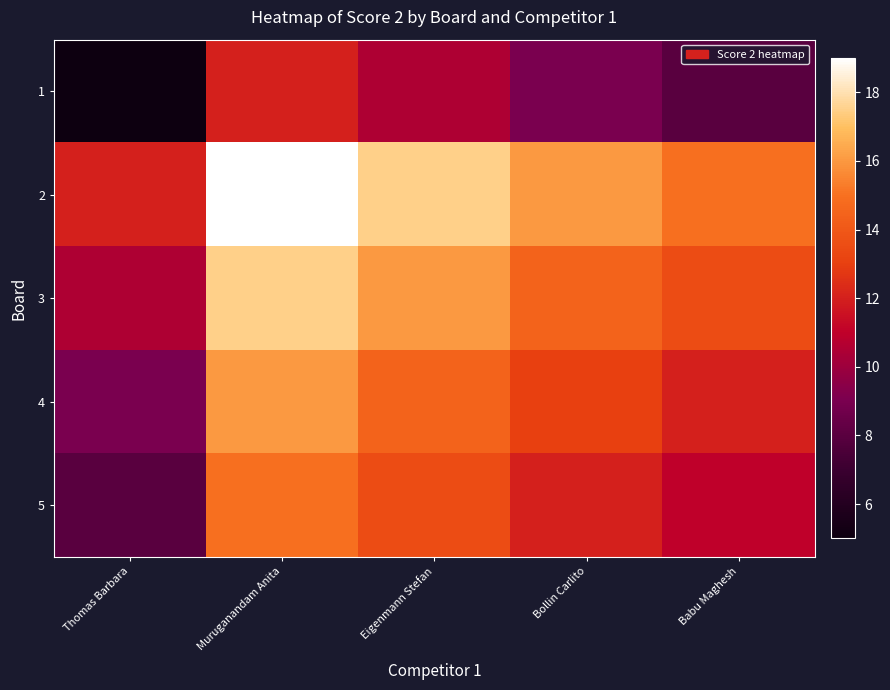

Reading left to right, extract all data points from this chart.

1: Thomas Barbara=5.0	Muruganandam Anita=12.0	Eigenmann Stefan=10.5	Bollin Carlito=9.0	Babu Maghesh=8.0
2: Thomas Barbara=12.0	Muruganandam Anita=19.0	Eigenmann Stefan=17.5	Bollin Carlito=16.0	Babu Maghesh=15.0
3: Thomas Barbara=10.5	Muruganandam Anita=17.5	Eigenmann Stefan=16.0	Bollin Carlito=14.5	Babu Maghesh=13.5
4: Thomas Barbara=9.0	Muruganandam Anita=16.0	Eigenmann Stefan=14.5	Bollin Carlito=13.0	Babu Maghesh=12.0
5: Thomas Barbara=8.0	Muruganandam Anita=15.0	Eigenmann Stefan=13.5	Bollin Carlito=12.0	Babu Maghesh=11.0